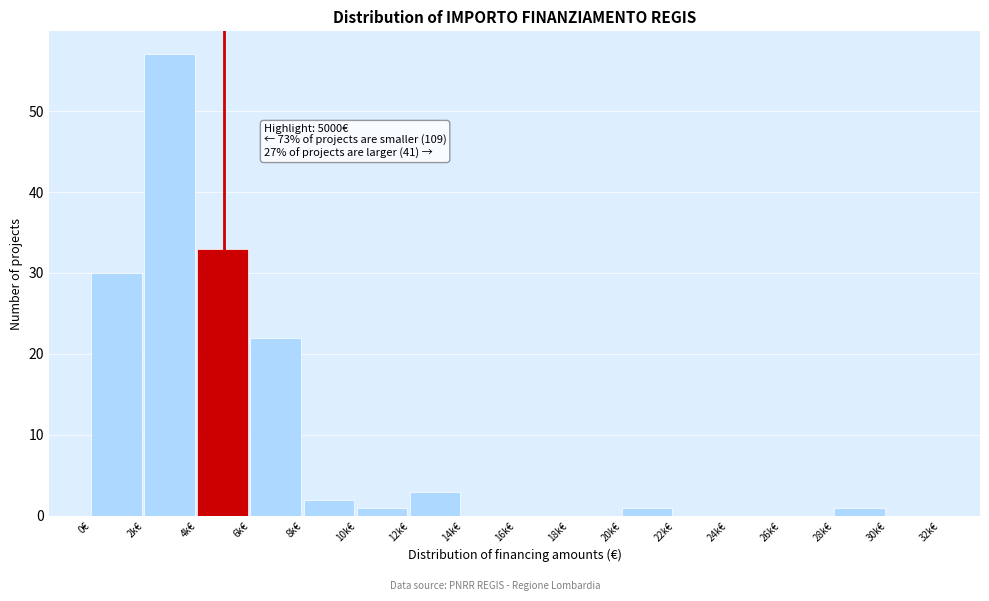

Reading right to left, list all the values displayed in this chart.

30k€=0	28k€=1	26k€=0	24k€=0	22k€=0	20k€=1	18k€=0	16k€=0	14k€=0	12k€=3	10k€=1	8k€=2	6k€=22	4k€=33	2k€=57	0€=30